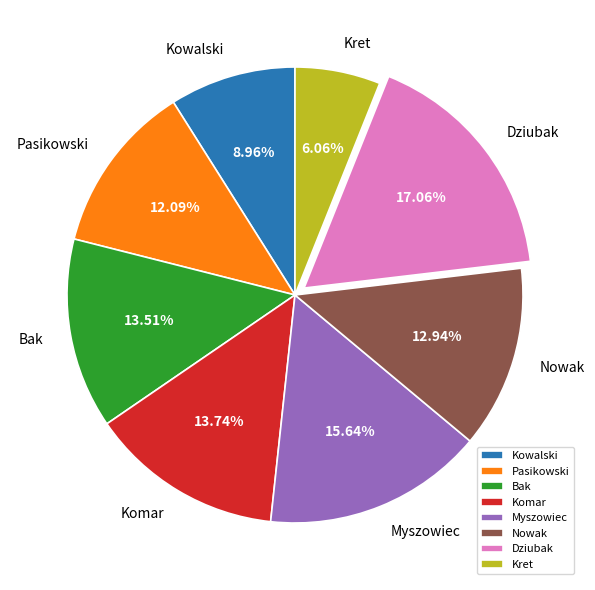

Approximately how many times larger is the value at Myszowiec compared to Kowalski?

1.7